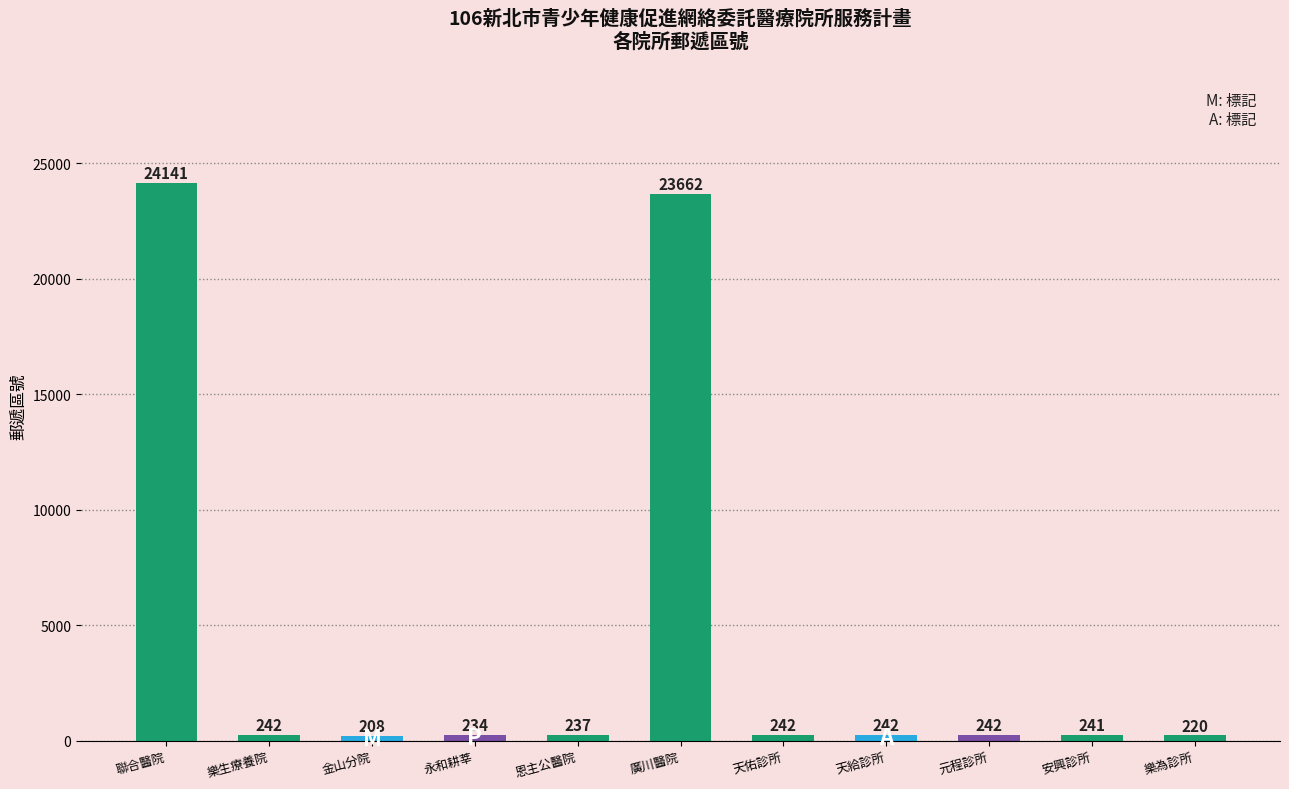

Which has a higher value, 天給診所 or 樂為診所?

天給診所